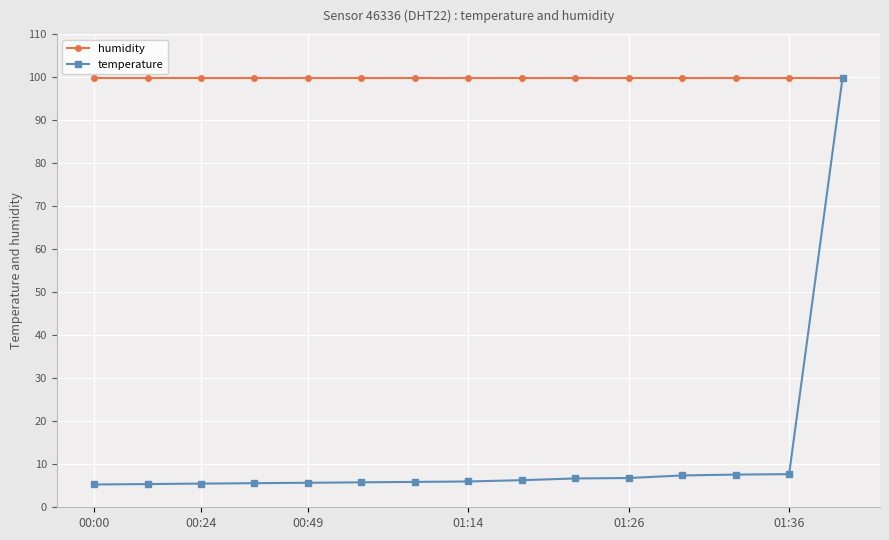

Does the chart have visible grid lines?

Yes